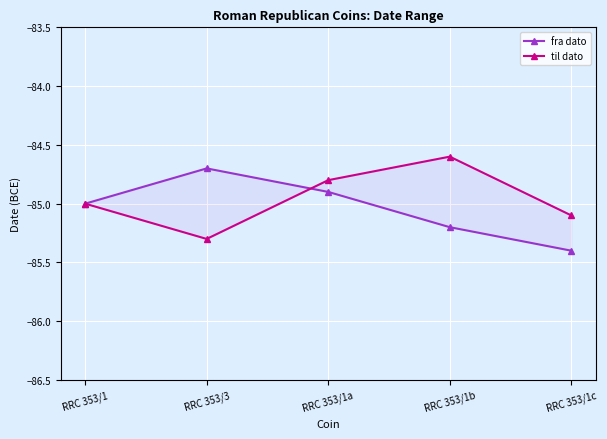

Is this an area chart (filled region under the line)?

No